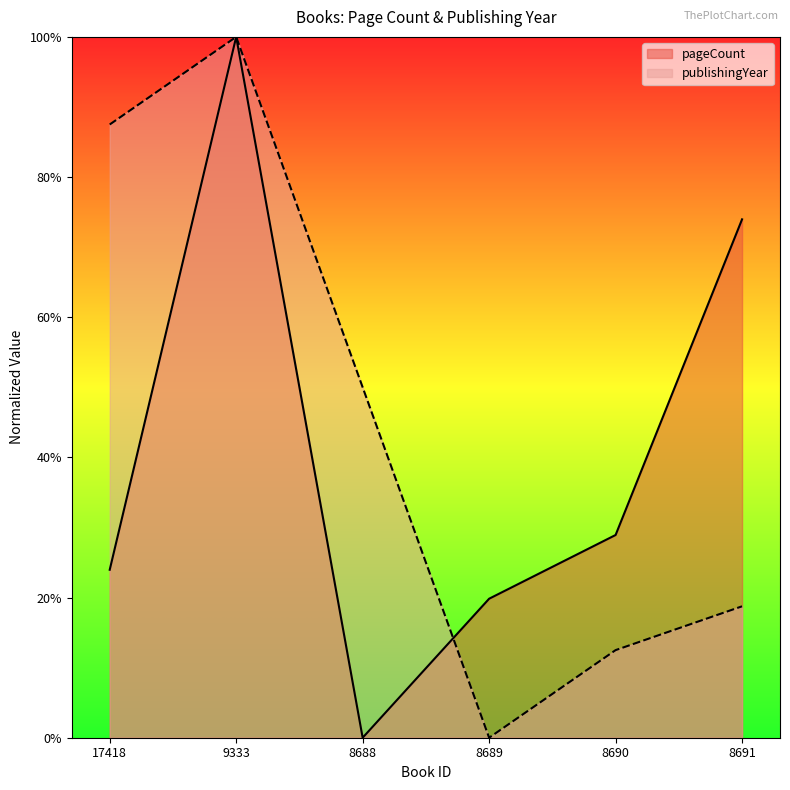

Which has a higher value, 8690 or 9333?

9333